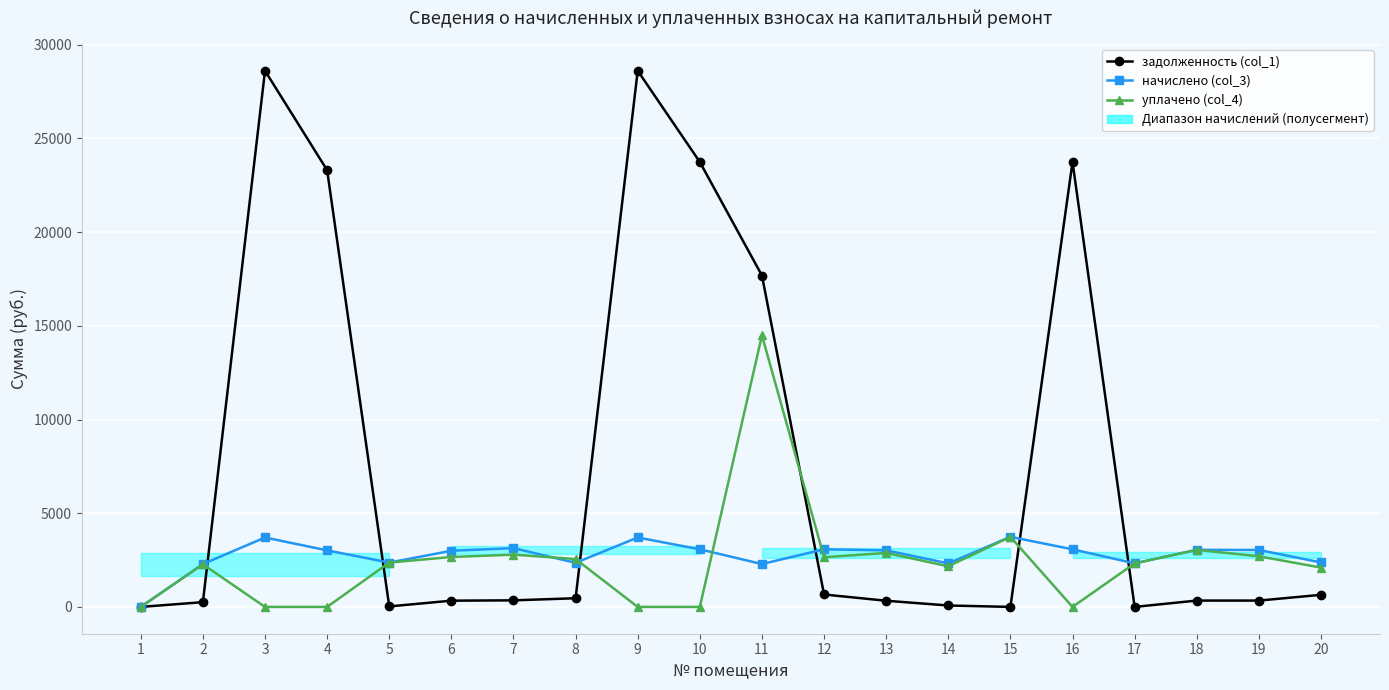

What is the maximum value for уплачено (col_4)?

14489.4